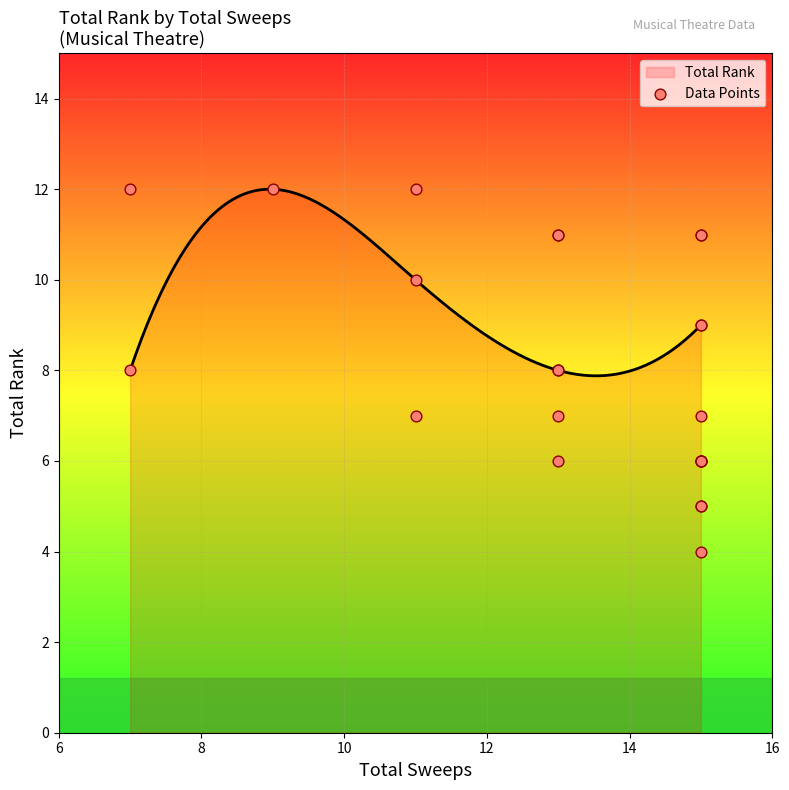

What is the highest value of the Total Rank series?

12.0